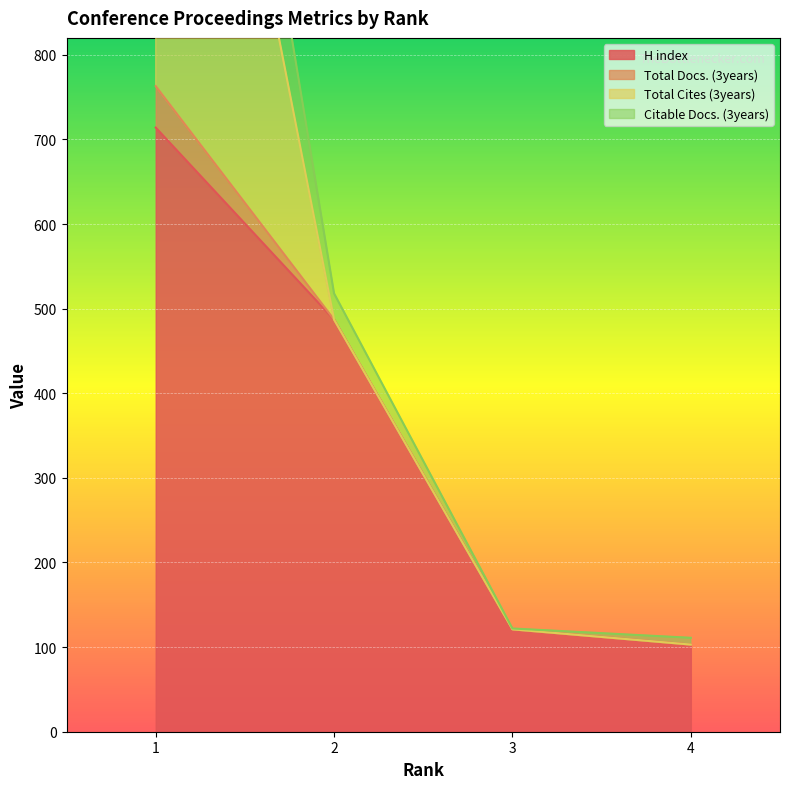

What is the average value of the Citable Docs. (3years) series?

636